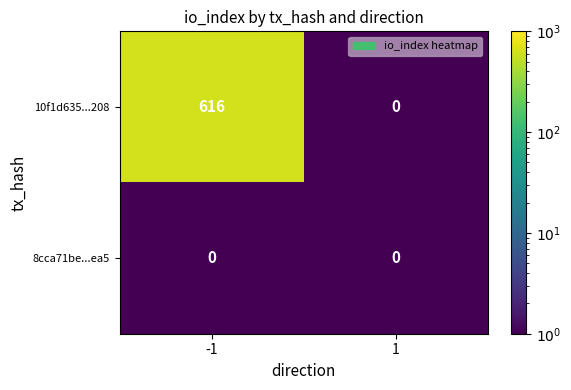

Rank the series by their average value, from highest to lowest.

10f1d635...208, 8cca71be...ea5